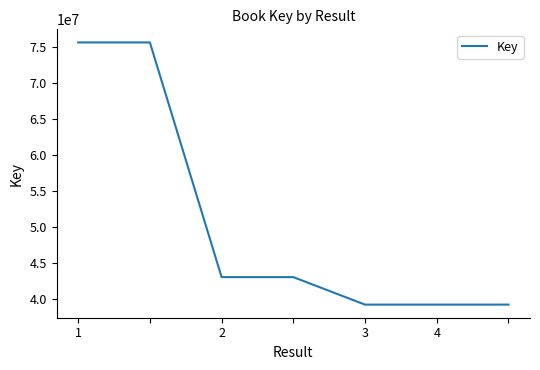

What is the sum of all values?

354893644